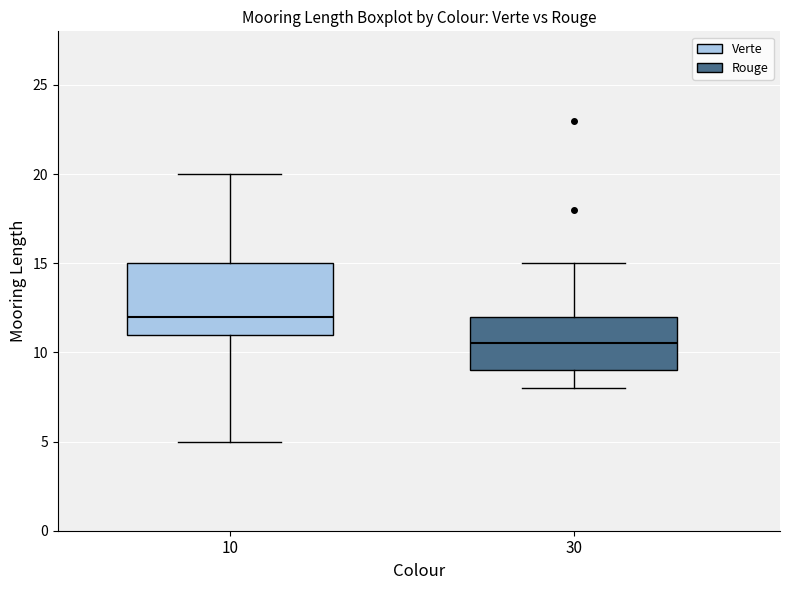

Which box's median line is the lowest?

30